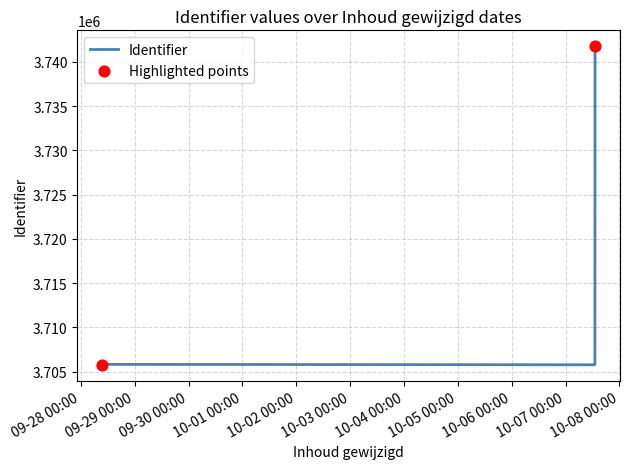

True or false: there are more than 1 points higher than both neighbors.

False